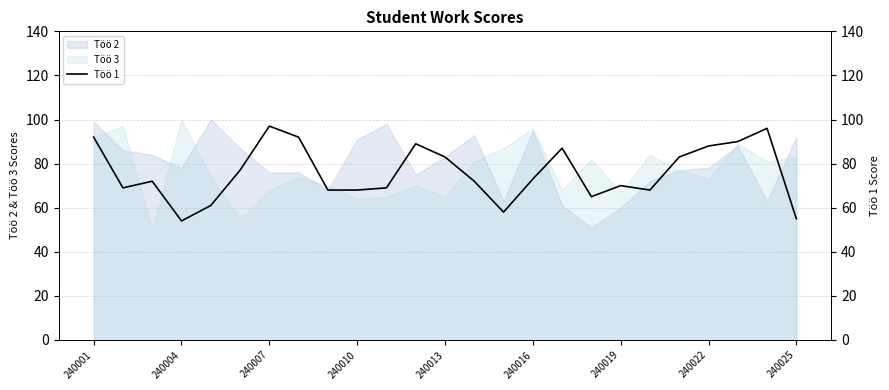

Is it true that Töö 3 equals 149 at 240004?

False